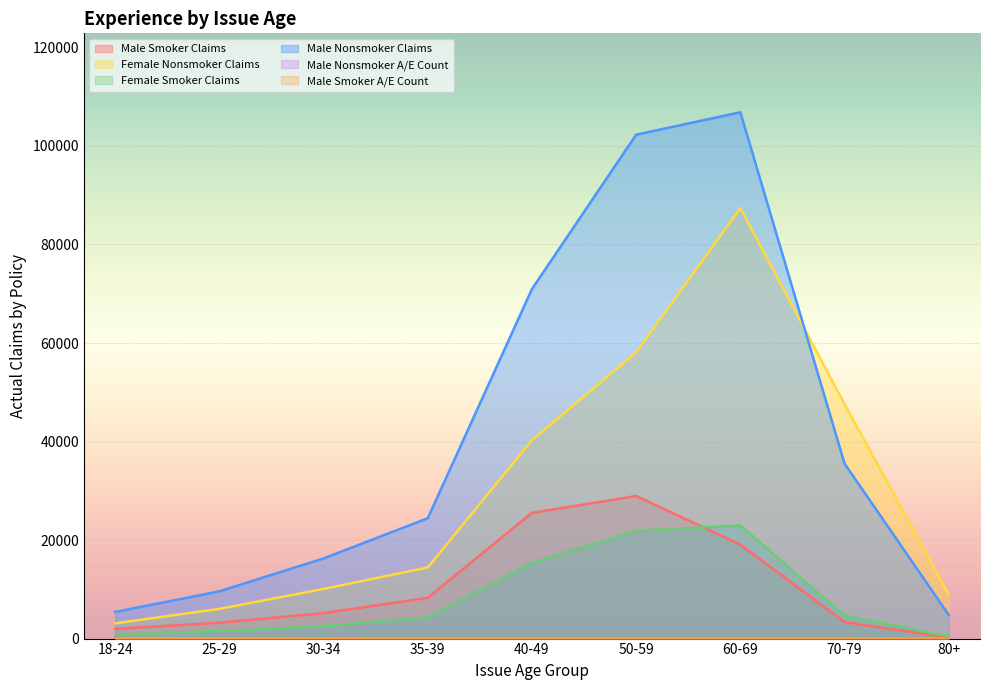

What is the value of the Female Nonsmoker Claims point at the 9th from the left?

8927.0